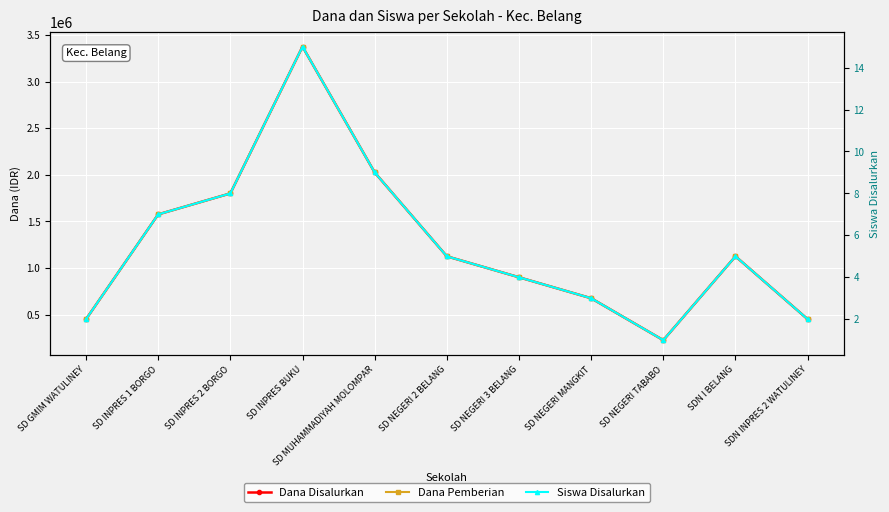

What is the value of the Siswa Disalurkan point at the 3rd from the left?

8